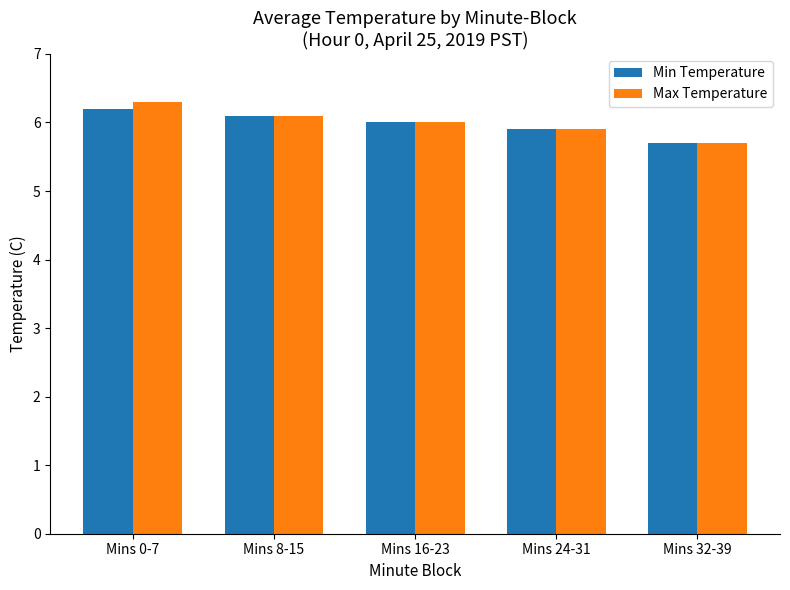

What is the average value of the Min Temperature series?

6.0